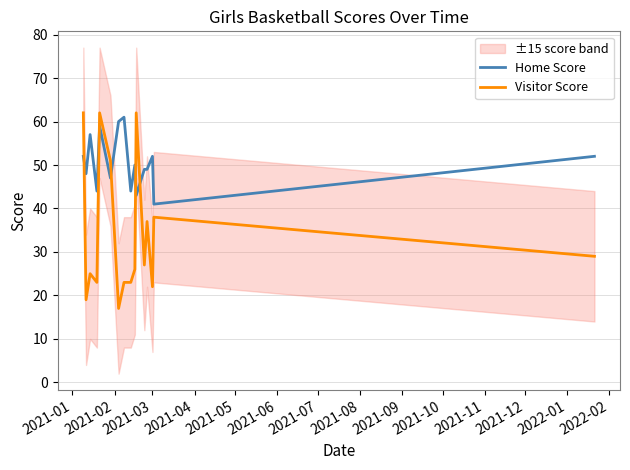

What is the lowest value of the Home Score series?

41